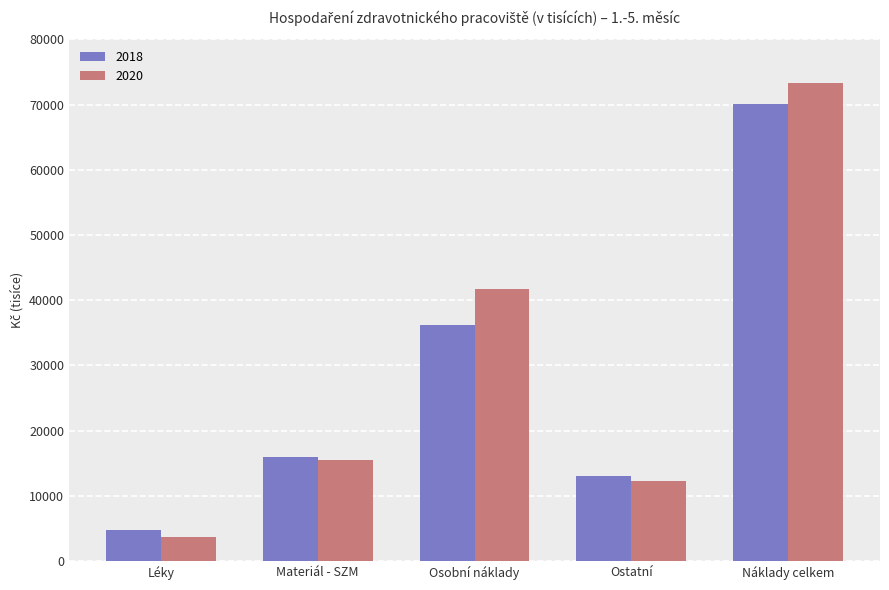

Is it true that 2020 equals 41733.0 at Osobní náklady?

True